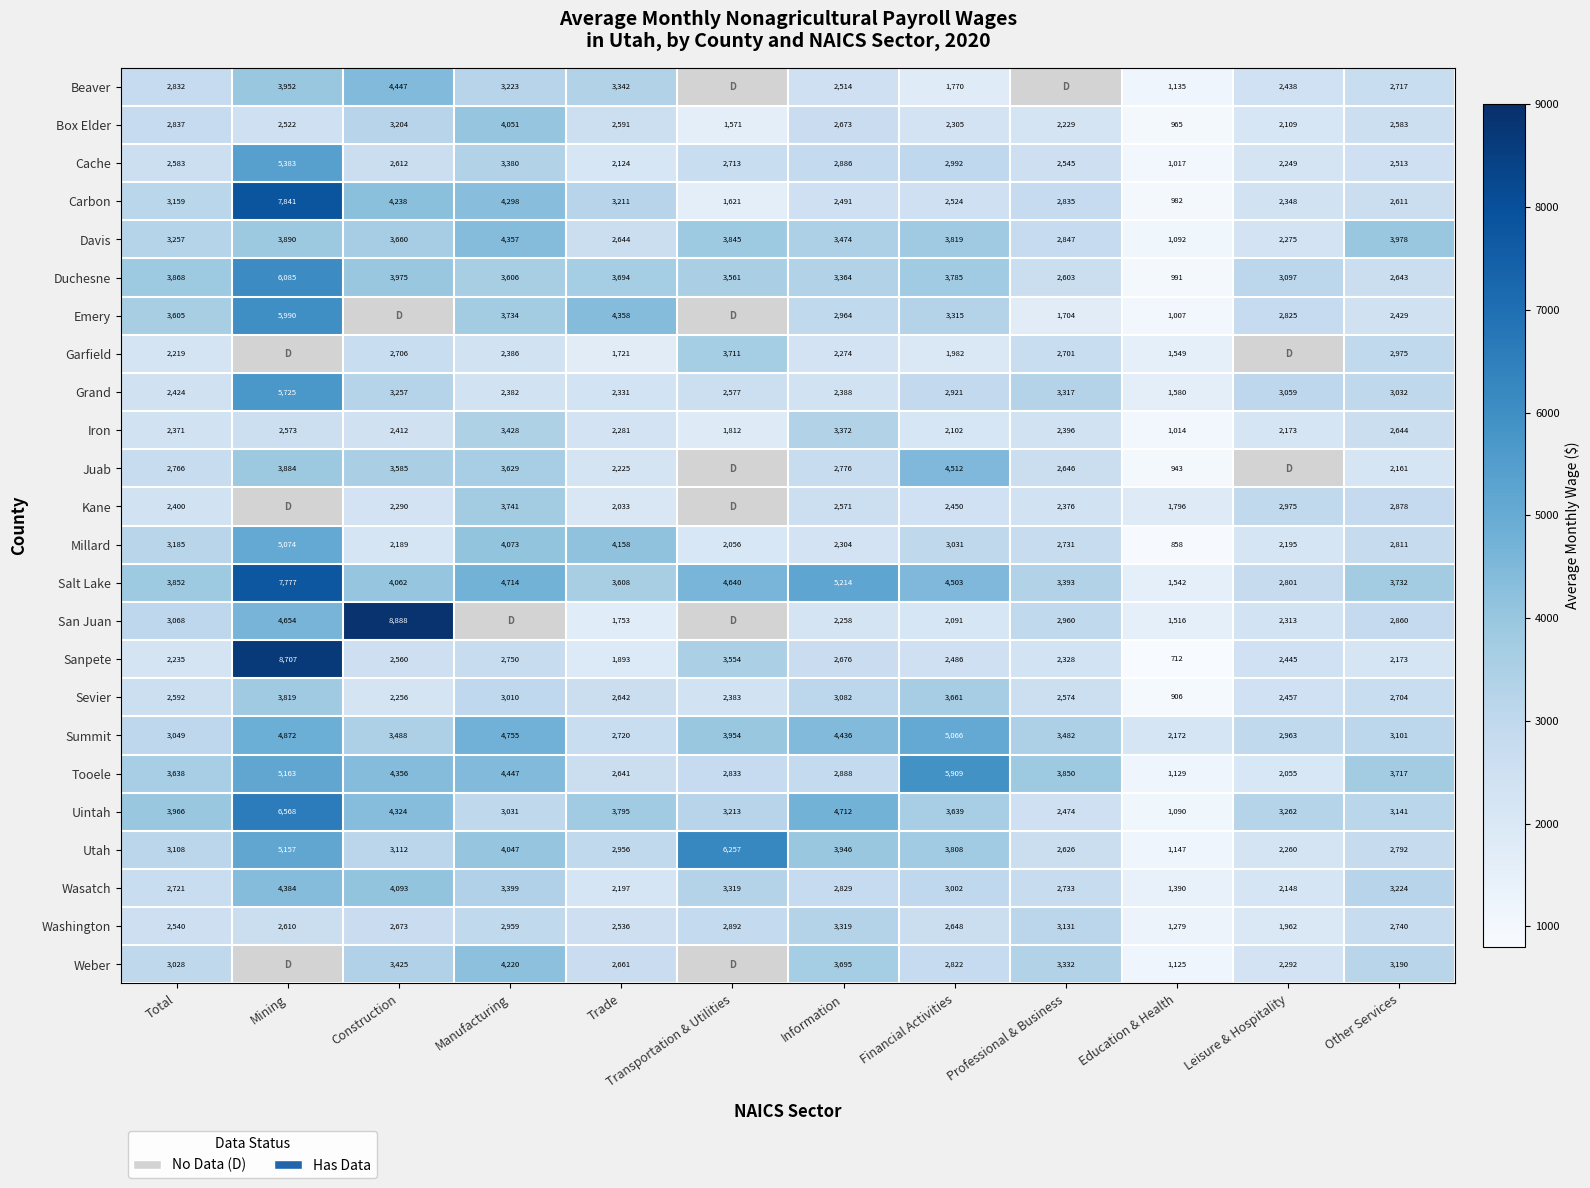

Which series changed the most between Total and Information?

Summit